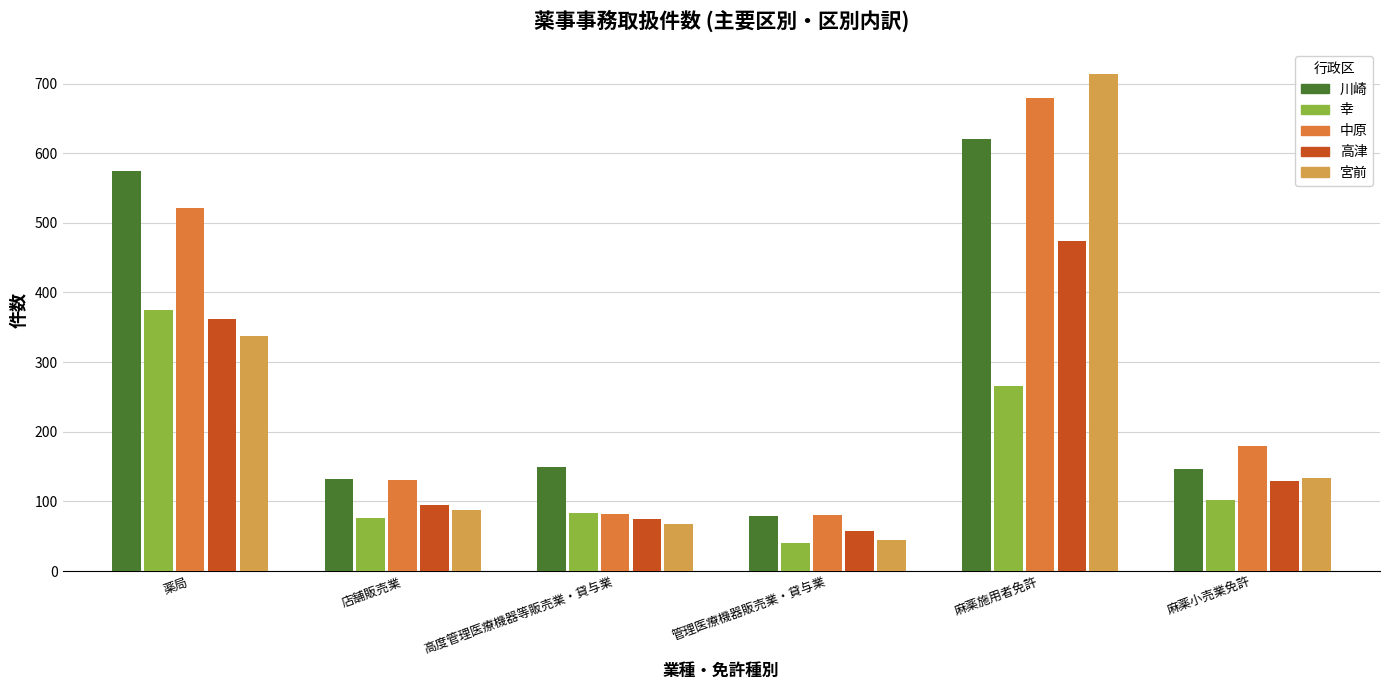

What is the value of the 宮前 bar at the 5th from the left?

714